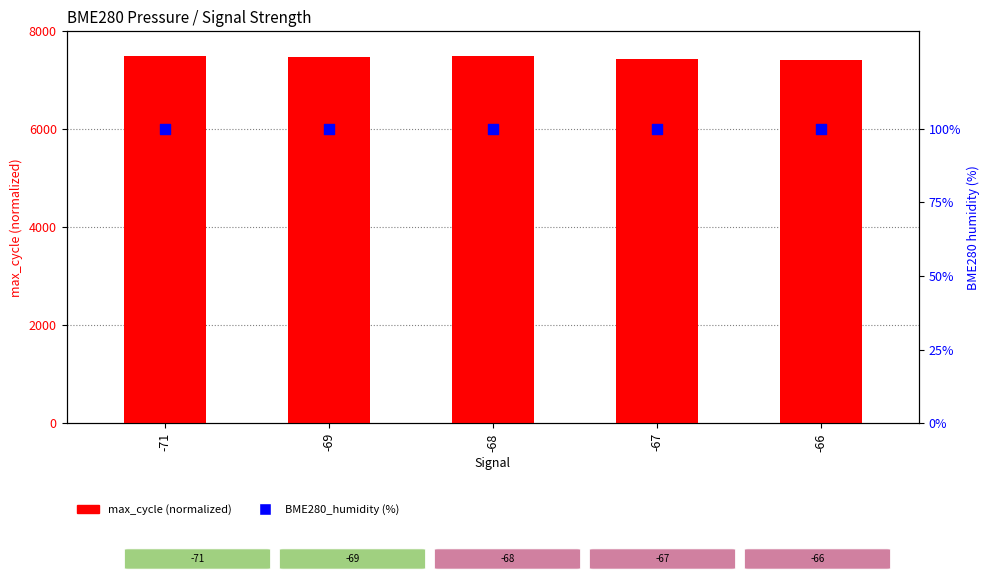

What is the total value across all series at -67?

7525.5